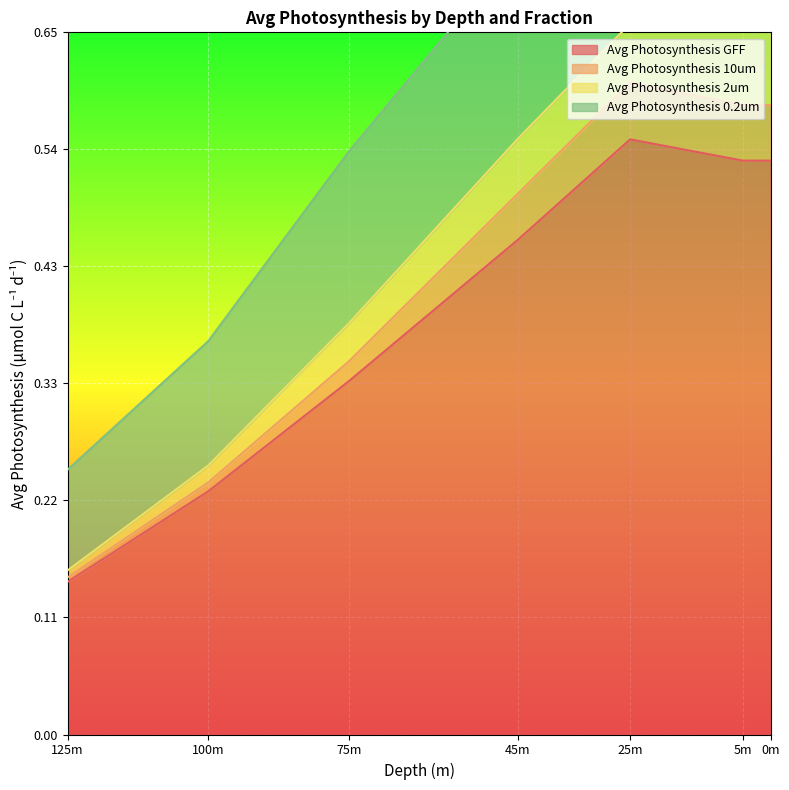

Count the Avg Photosynthesis 10um values in the range 0 to 1.

7